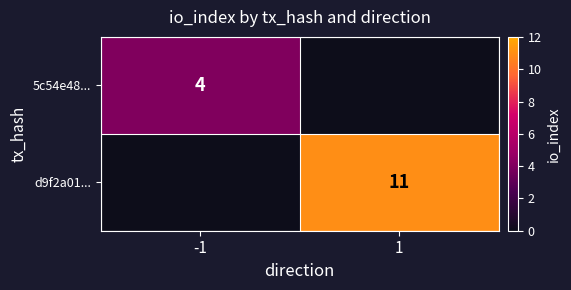

What is the average value of the 5c54e48... series?

2